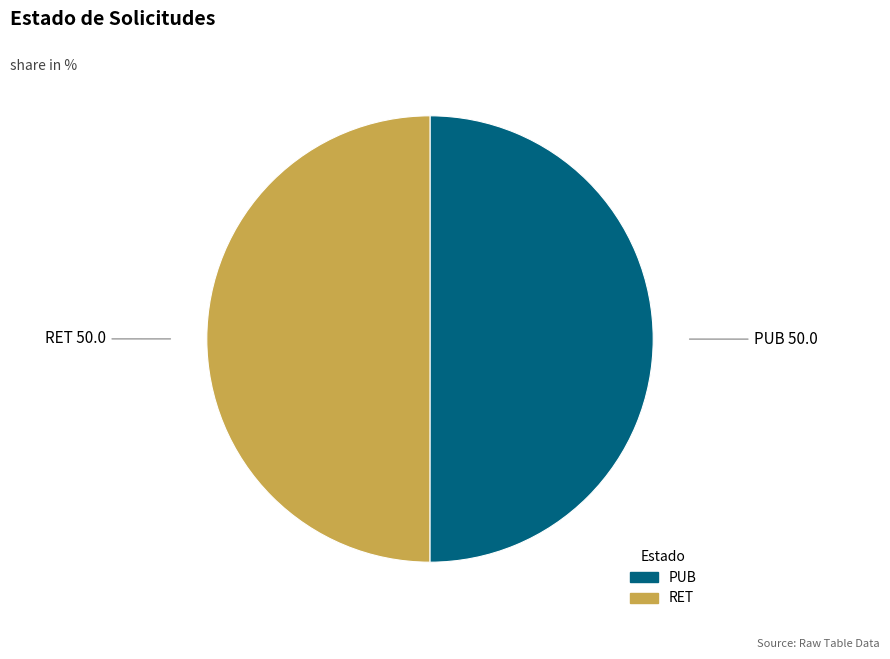

What is the ratio of the value at PUB to the value at RET?

1.0